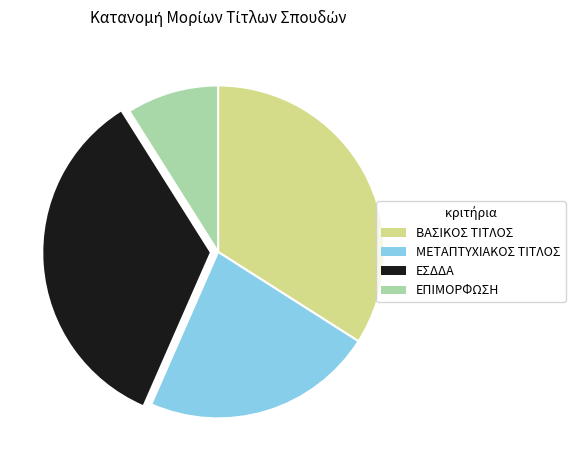

Is there a majority slice in this chart?

No